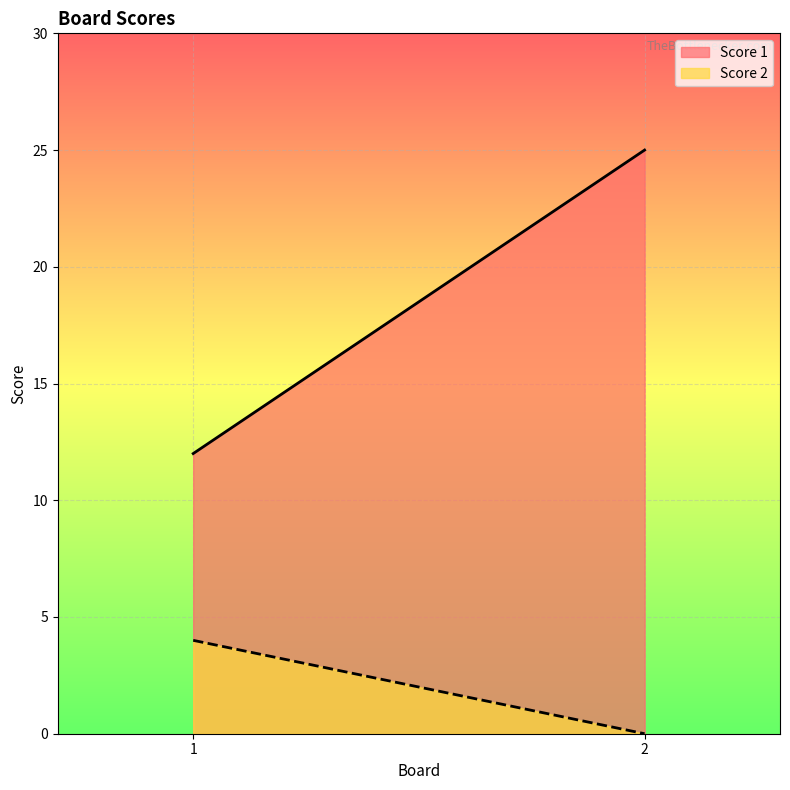

How many data points in Score 1 are less than 25?

1